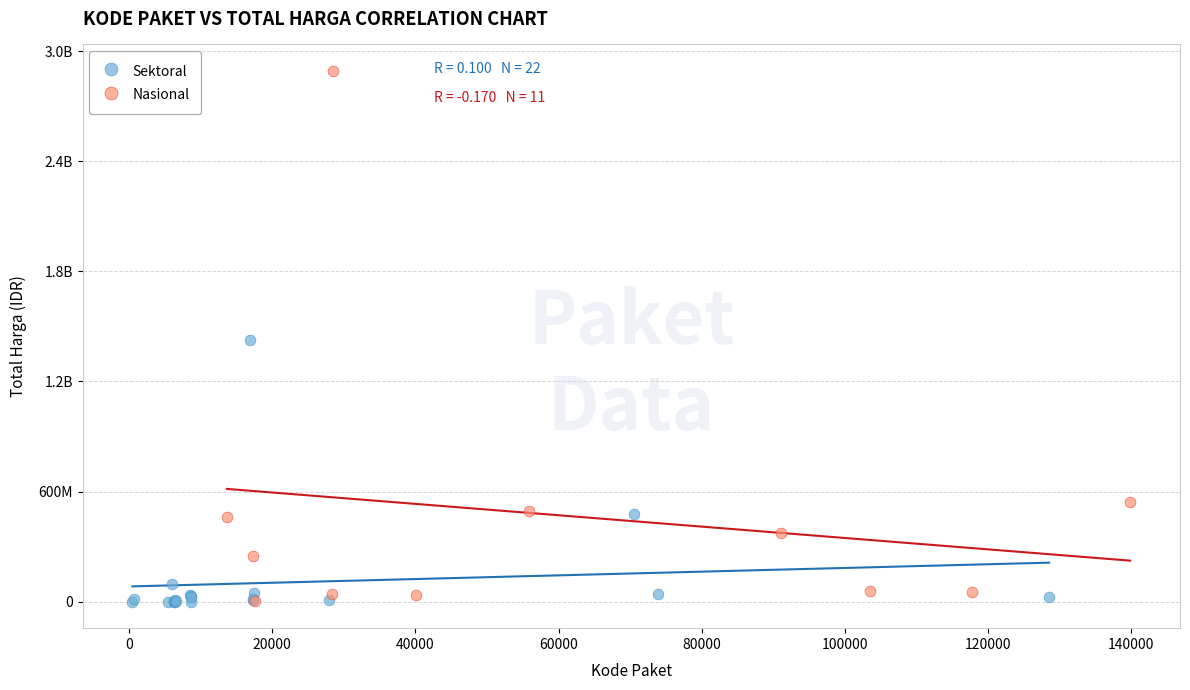

What are all the series names shown in the legend?

Sektoral, Nasional